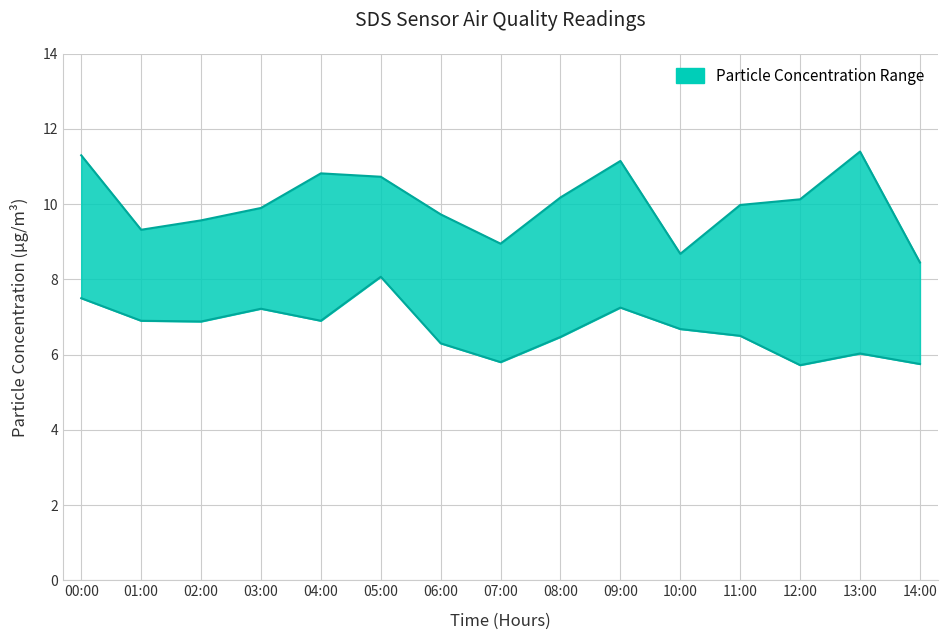

What is the label of the 13th point from the right?

02:00